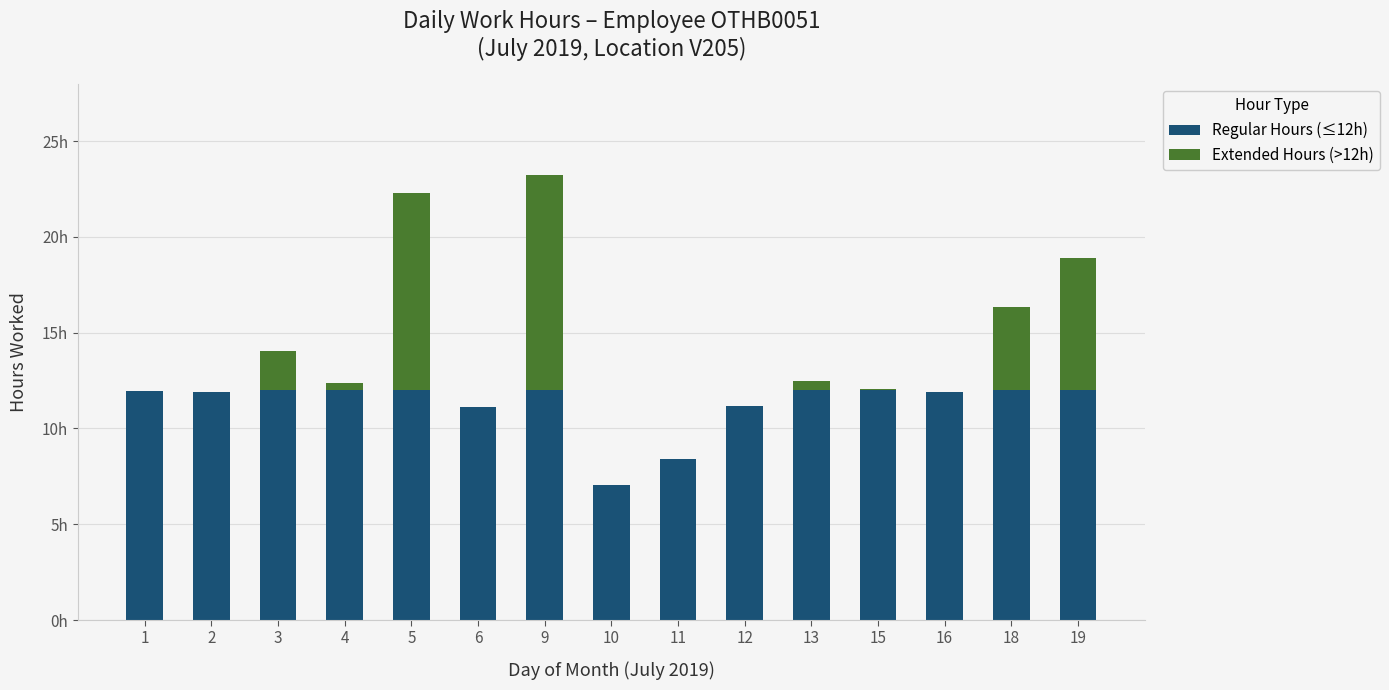

Are the bars grouped side by side (vs. stacked)?

No